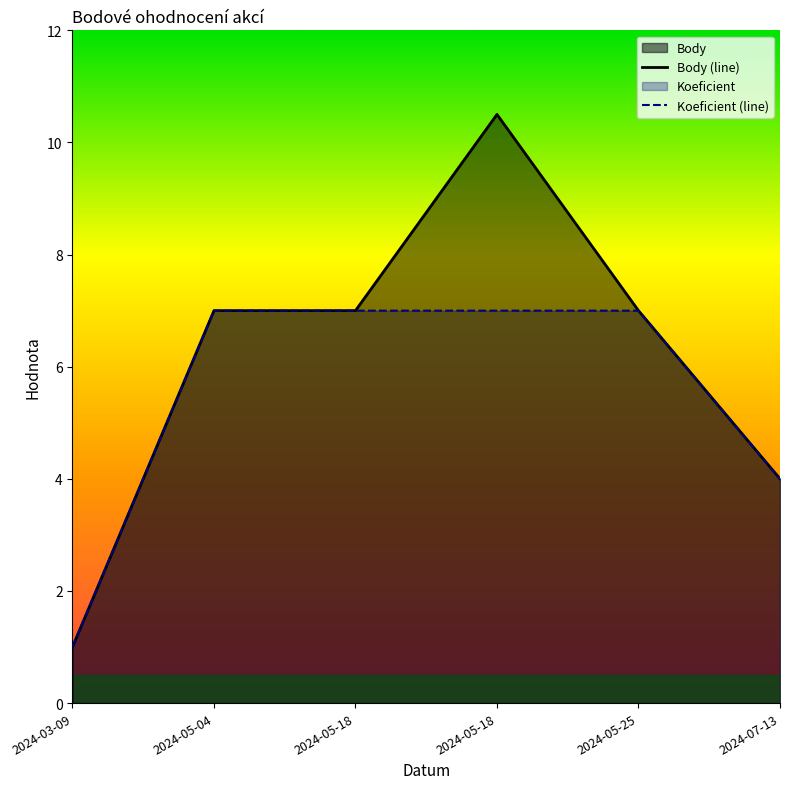

True or false: Body and Koeficient intersect in this chart.

False